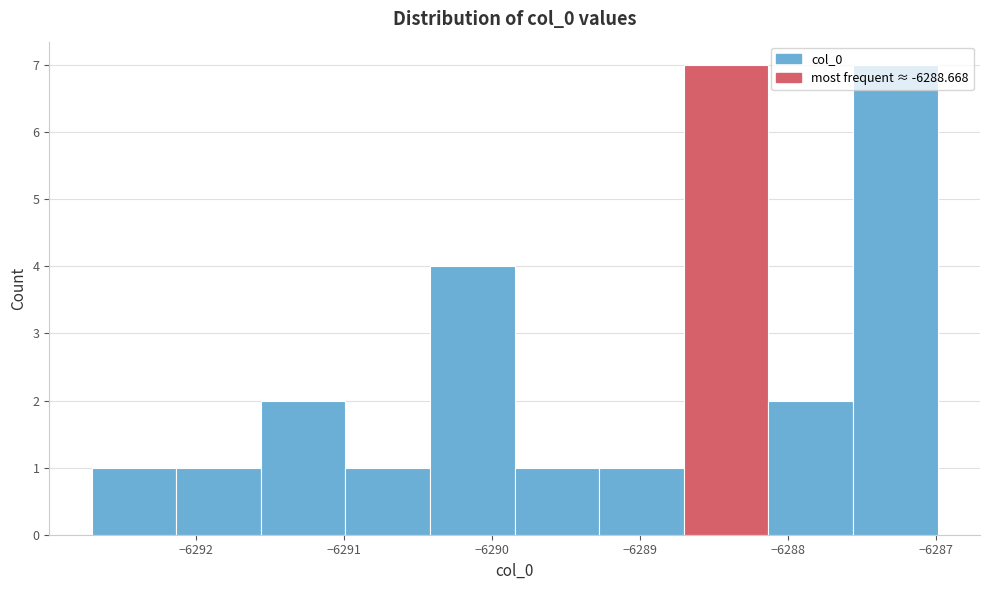

Reading left to right, list every bar in this chart as the range it spans on the x-axis followed by its height. Neither the bar edges nor the heights are printed on the chart, so give them approximately, as read against the axes.

-6292.7 to -6292.1: 1
-6292.1 to -6291.6: 1
-6291.6 to -6291.0: 2
-6291.0 to -6290.4: 1
-6290.4 to -6289.8: 4
-6289.8 to -6289.3: 1
-6289.3 to -6288.7: 1
-6288.7 to -6288.1: 7
-6288.1 to -6287.6: 2
-6287.6 to -6287.0: 7